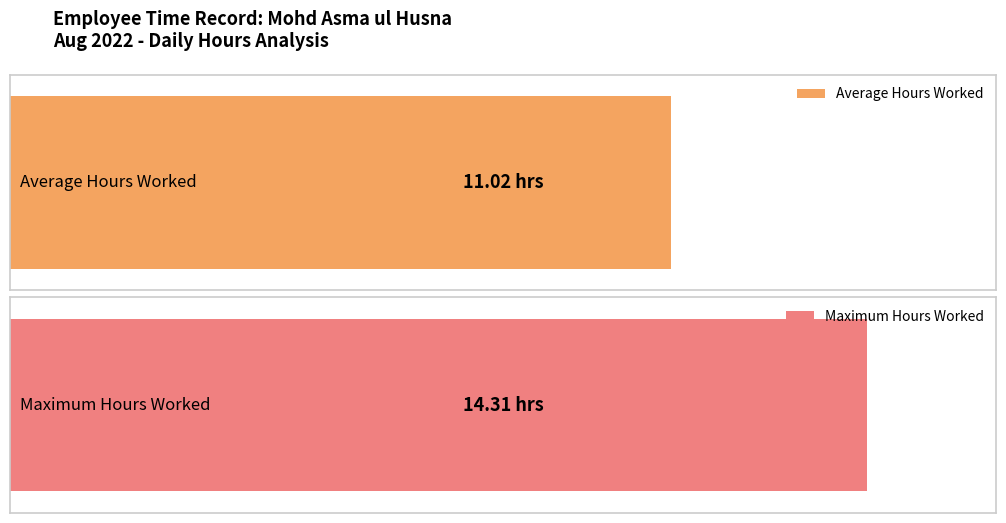

Is it true that the value at 16-Tue is 19.0?

False